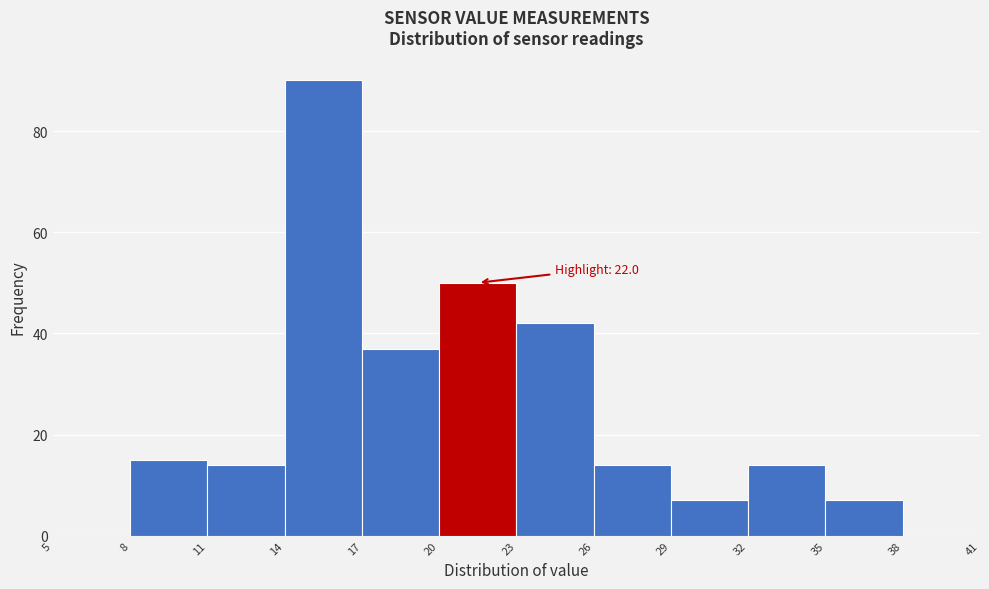

Over which range of the x-axis is the bar tallest?

14 to 17